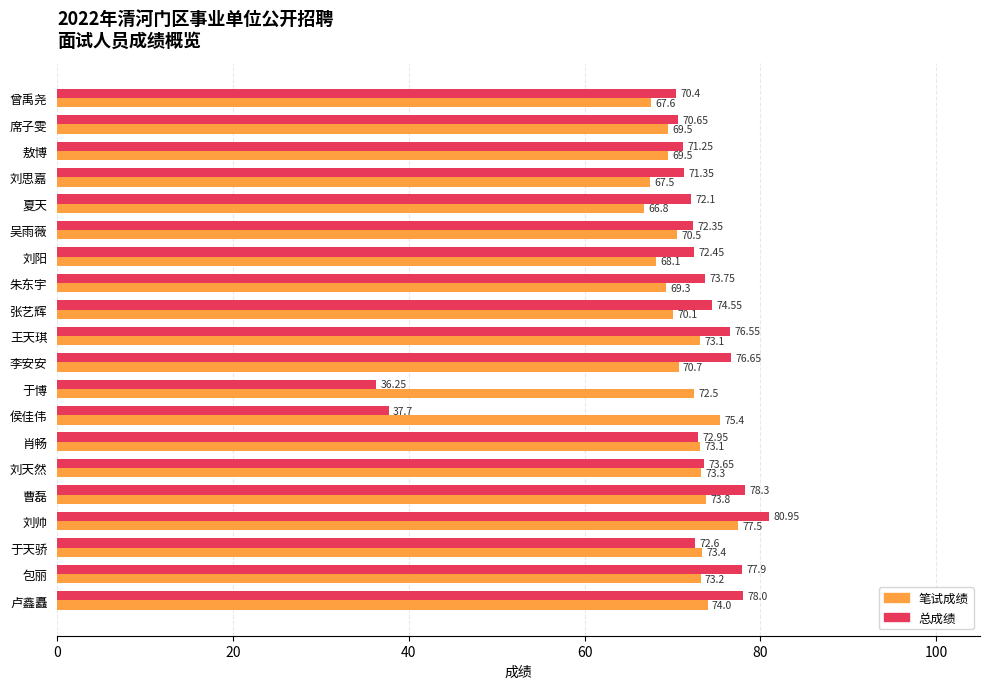

What is the sum of the 笔试成绩 values at 刘帅 and 刘思嘉?

145.0